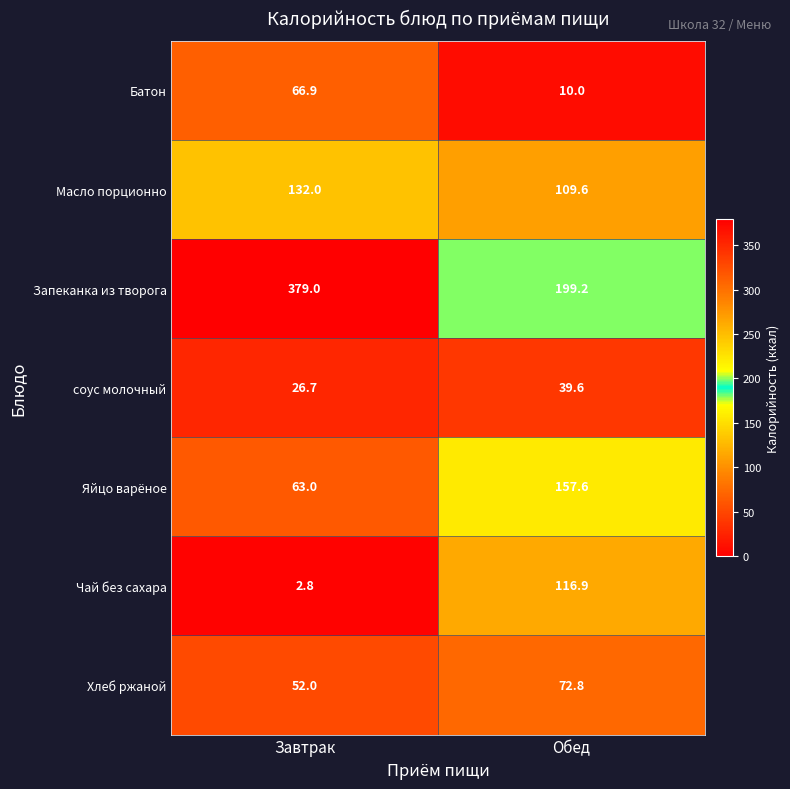

Reading right to left, transcribe all the data shown in this chart.

Батон: 10.0	66.9
Масло порционно: 109.6	132.0
Запеканка из творога: 199.2	379.0
соус молочный: 39.6	26.7
Яйцо варёное: 157.6	63.0
Чай без сахара: 116.9	2.8
Хлеб ржаной: 72.8	52.0